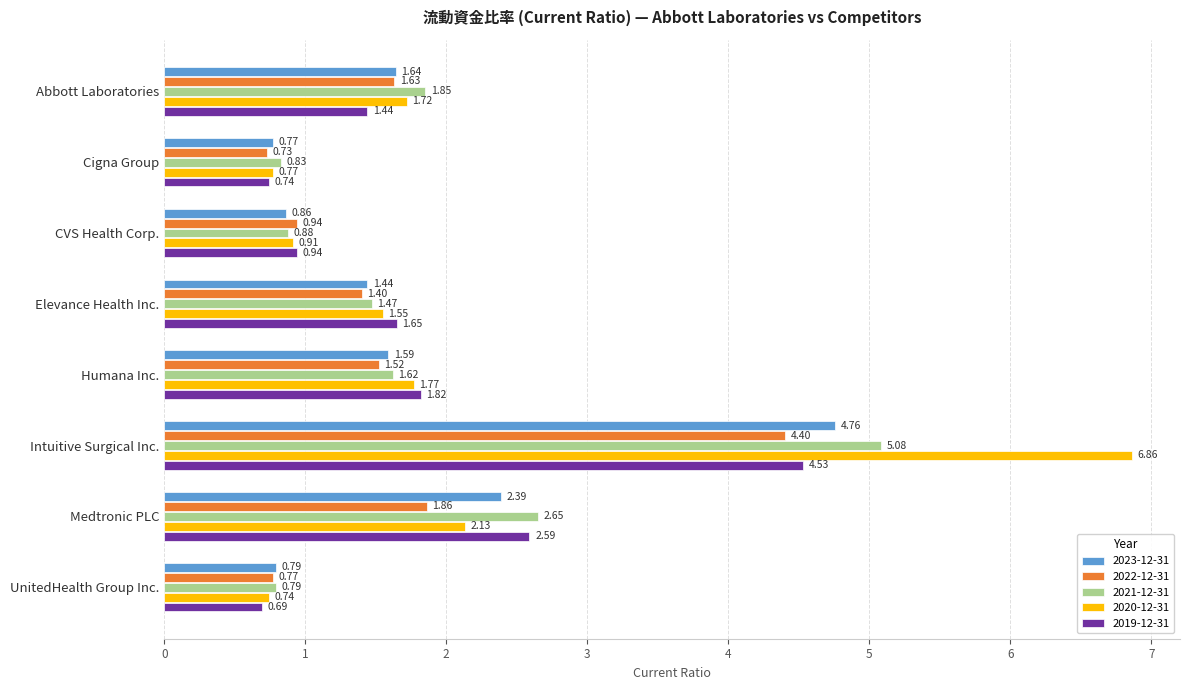

What is the difference between the second highest and second lowest values in the 2020-12-31 series?

1.4